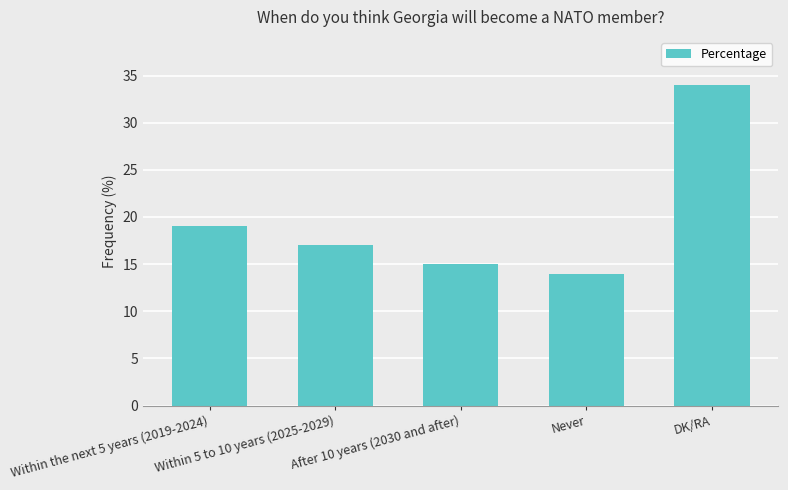

The chart shows a value of 17 at Within 5 to 10 years (2025-2029). True or false?

True